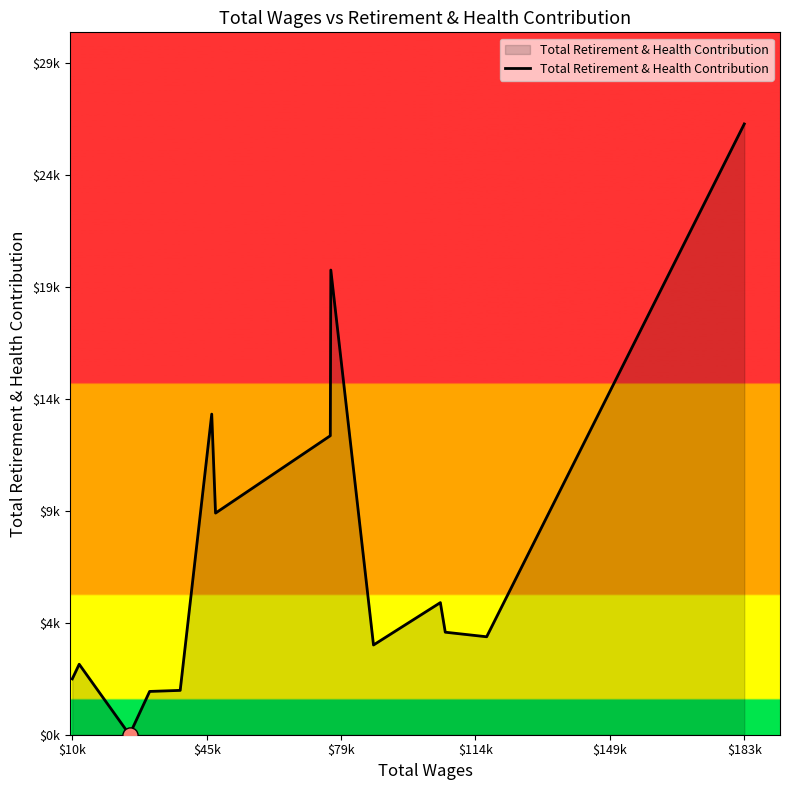

Does the chart have visible grid lines?

No